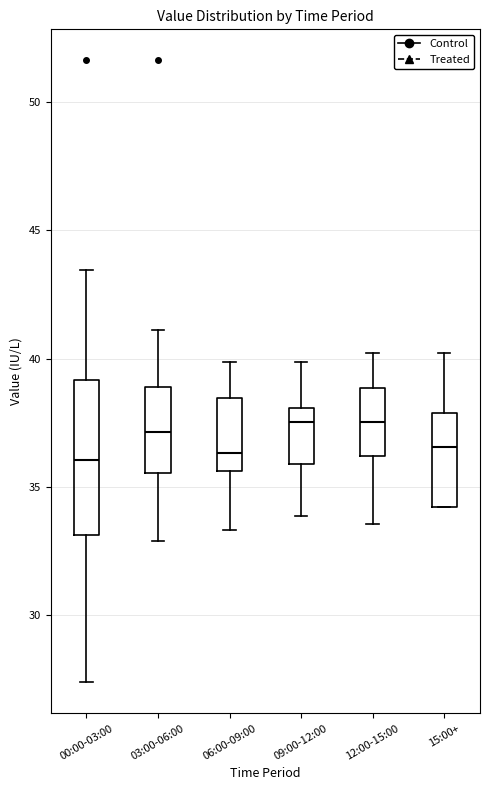

Where is the lower edge of the box for 09:00-12:00 on the y-axis? The values are not printed on the chart, so give them approximately, as read against the axis.

36.0